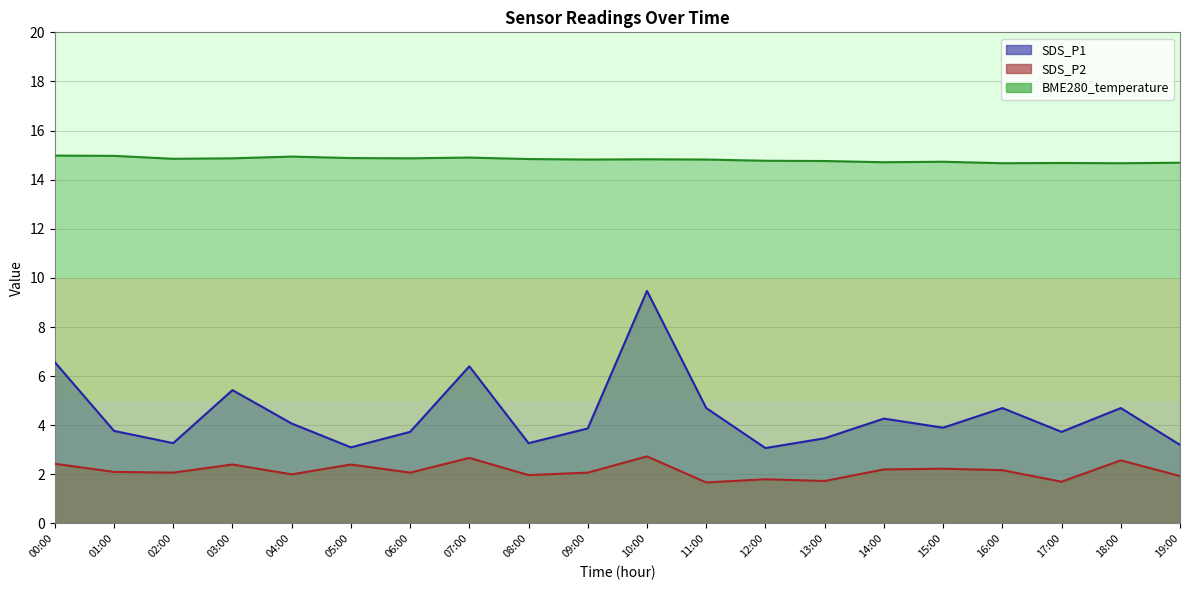

How many lines are shown in the chart?

3